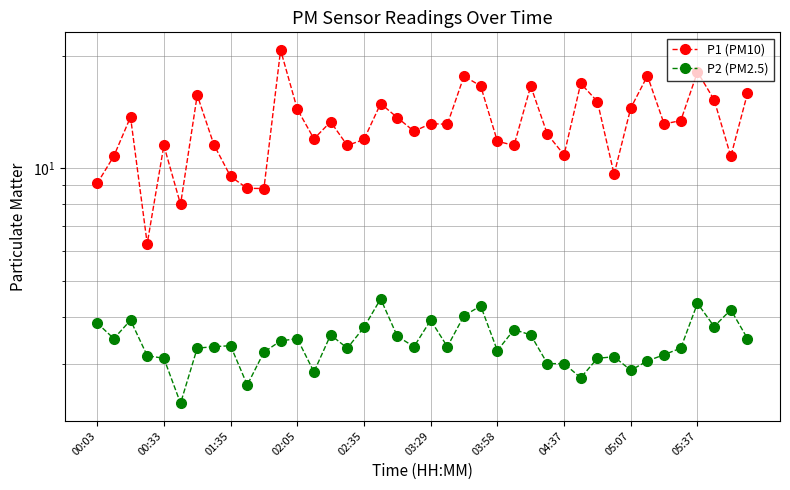

What is the sum of all P1 (PM10) values?

522.2